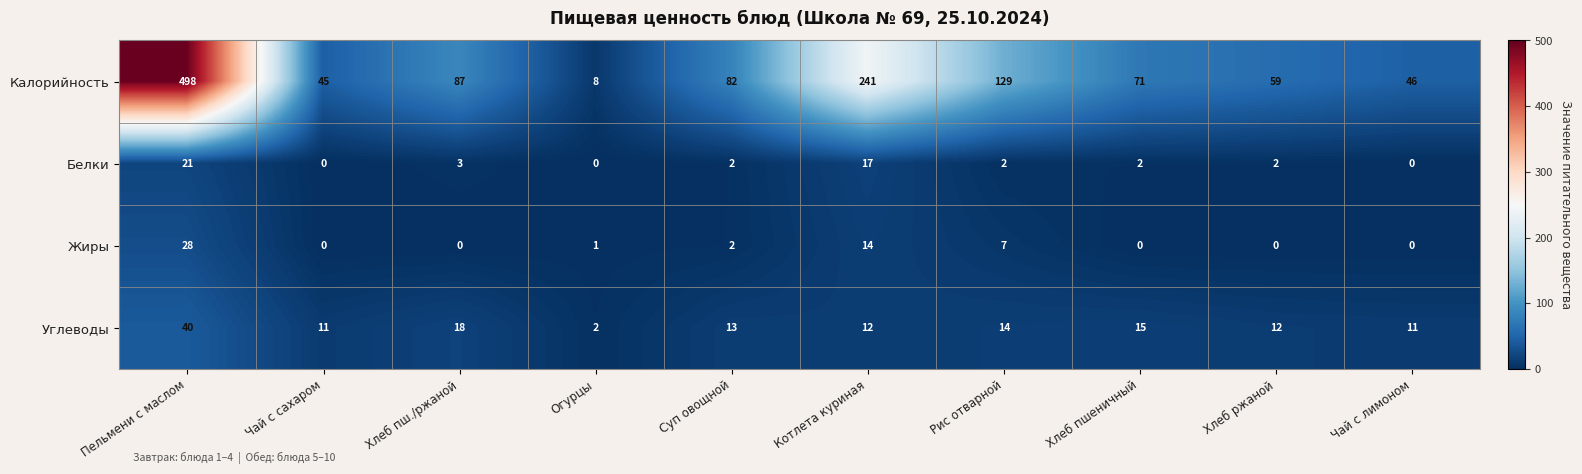

True or false: Калорийность has a value of 70 at Чай с сахаром.

False